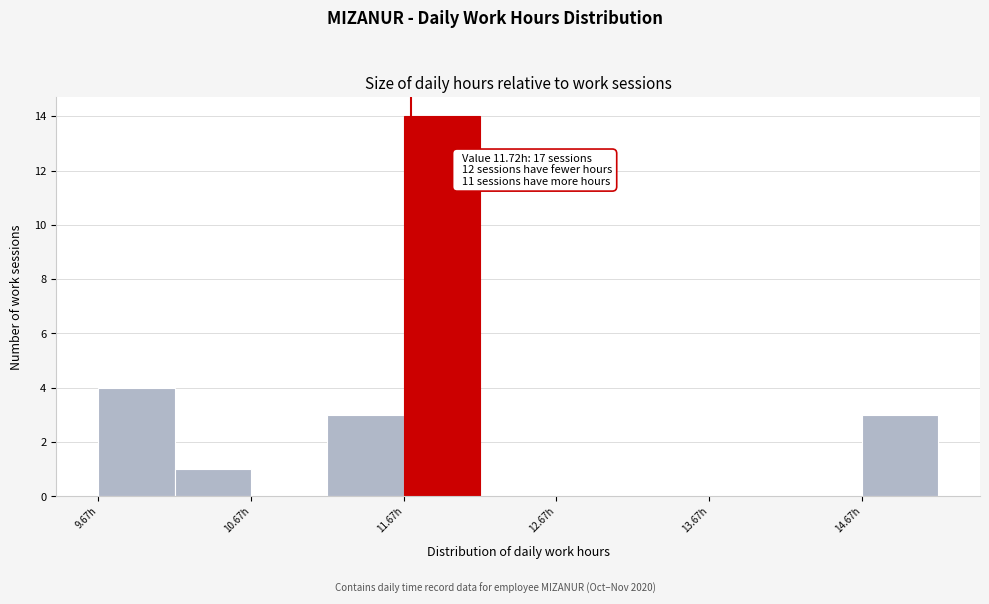

Over which range of the x-axis is the bar tallest?

11.67 to 12.17